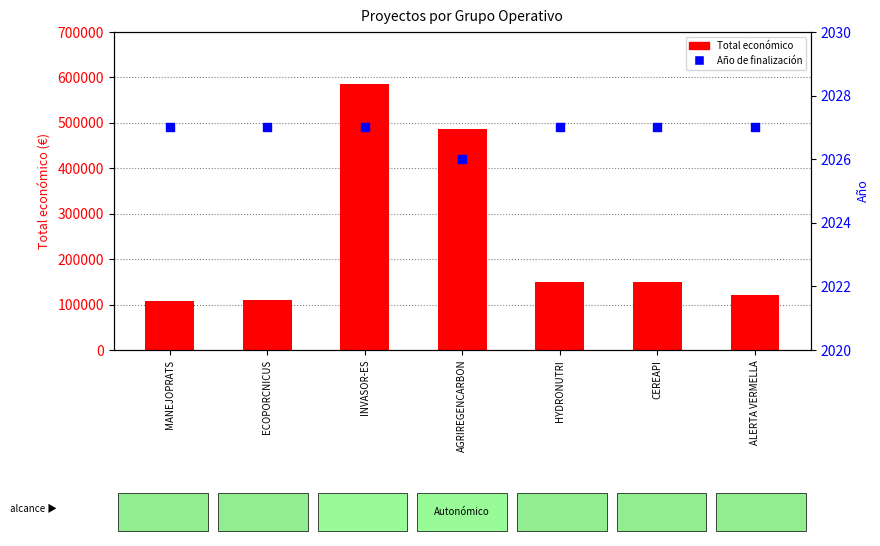

Which series has the widest spread of Y values?

Total económico